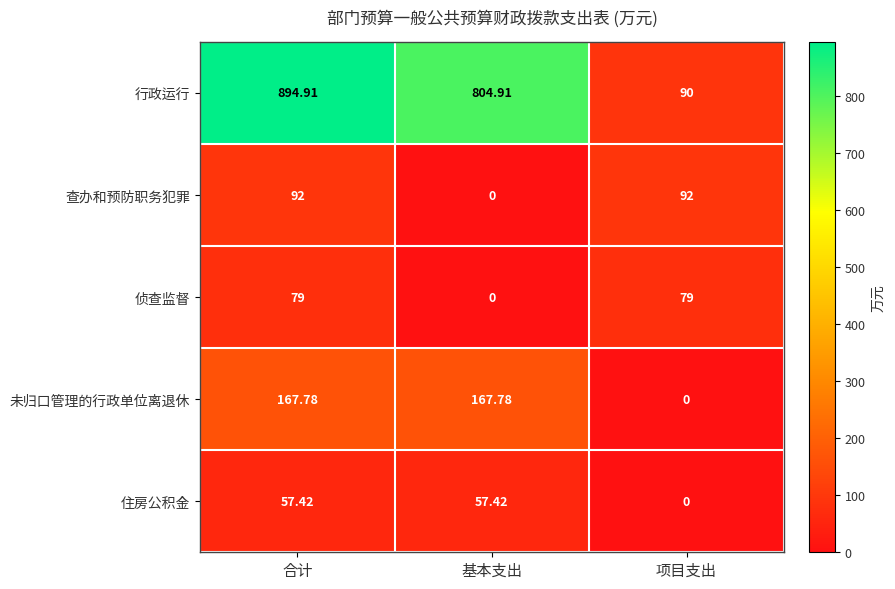

At which category is the sum across all series the highest?

合计